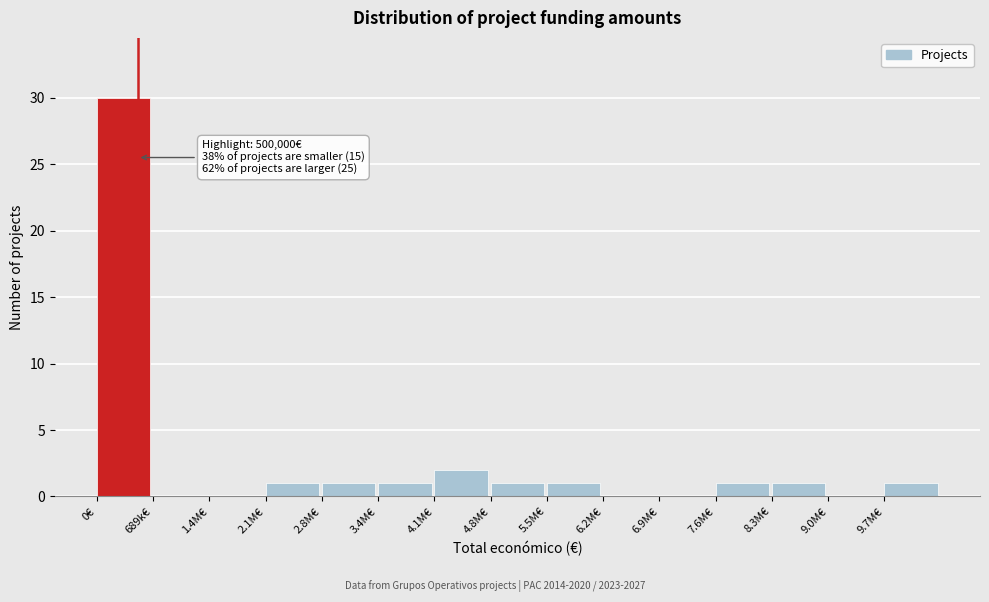

Reading left to right, extract all data points from this chart.

0€=30	689k€=0	1.4M€=0	2.1M€=1	2.8M€=1	3.4M€=1	4.1M€=2	4.8M€=1	5.5M€=1	6.2M€=0	6.9M€=0	7.6M€=1	8.3M€=1	9.0M€=0	9.7M€=1